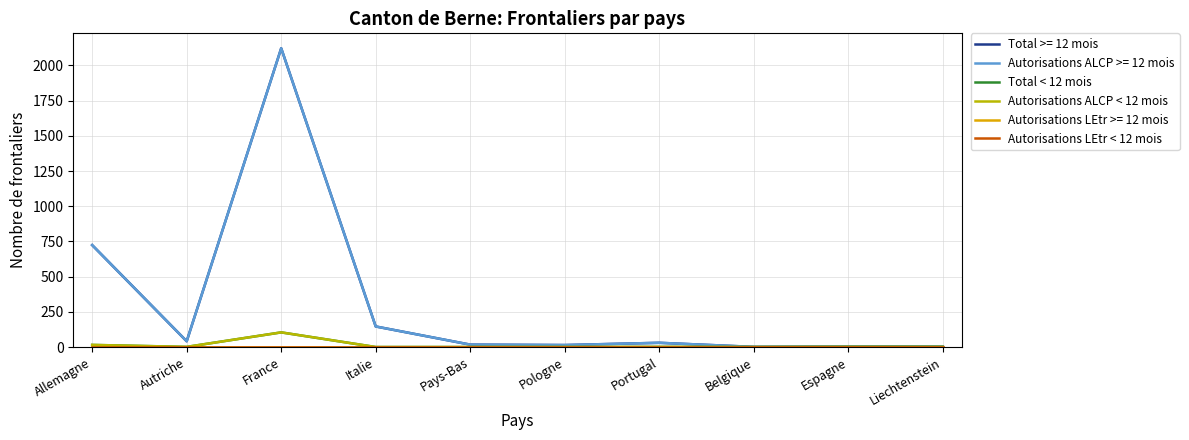

Is this an area chart (filled region under the line)?

No